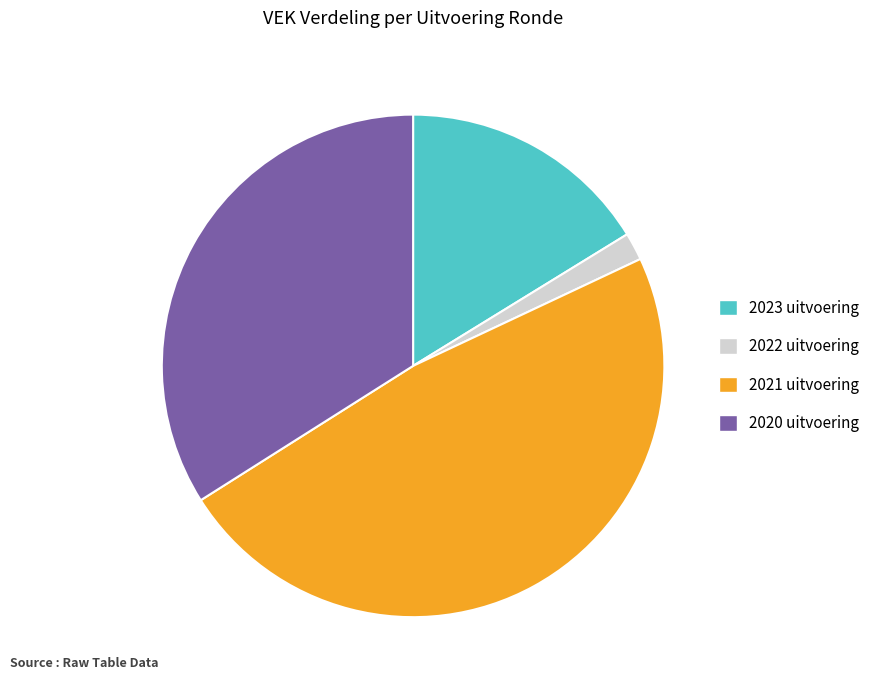

The 2021 uitvoering slice represents 48% of the pie. True or false?

True